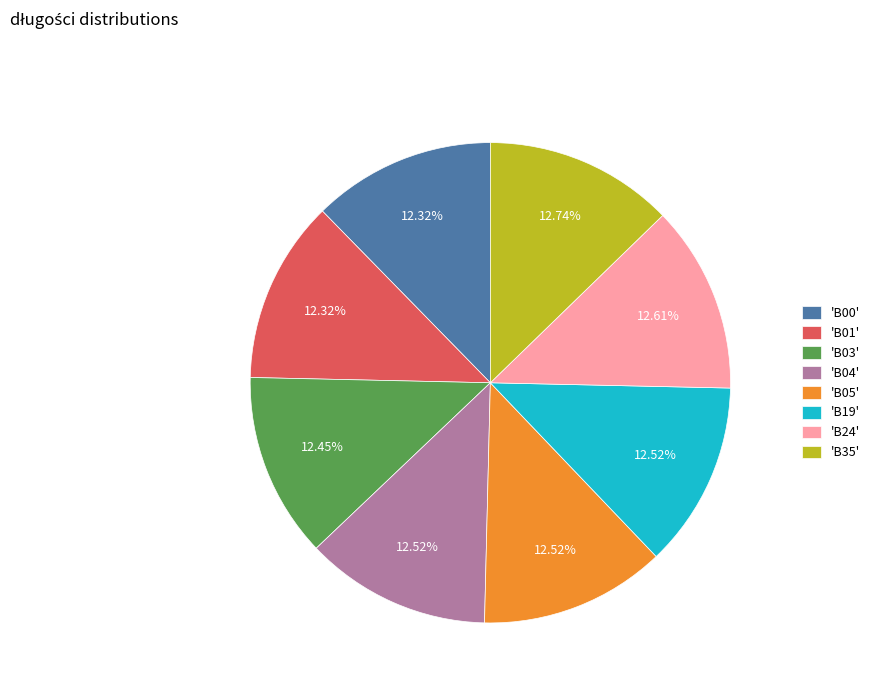

Approximately how many times larger is the value at 'B03' compared to 'B04'?

1.0